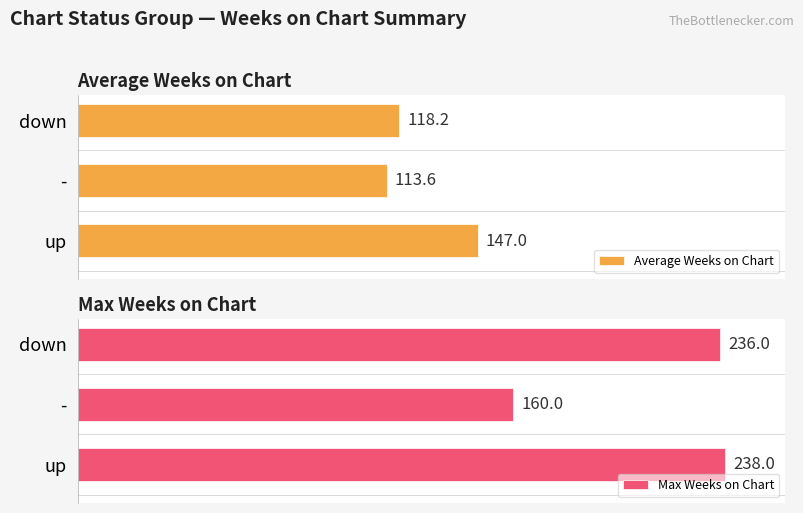

Count the number of data series in this chart.

2